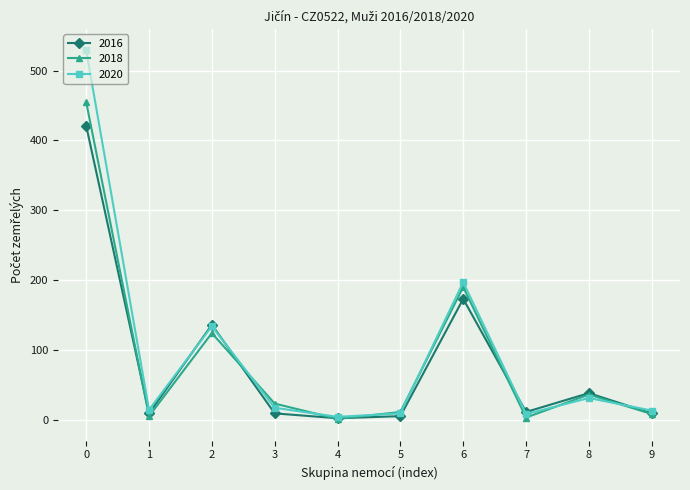

Where is 2016 nearest to the value 211?

6